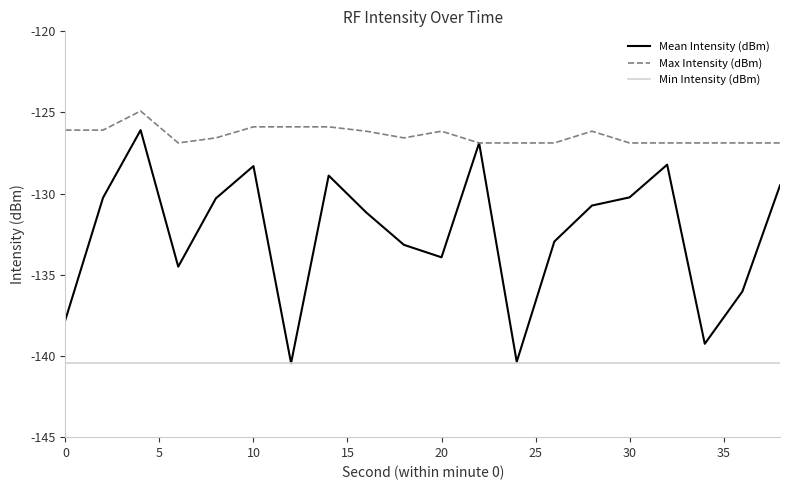

What is the highest value of the Mean Intensity (dBm) series?

-126.1